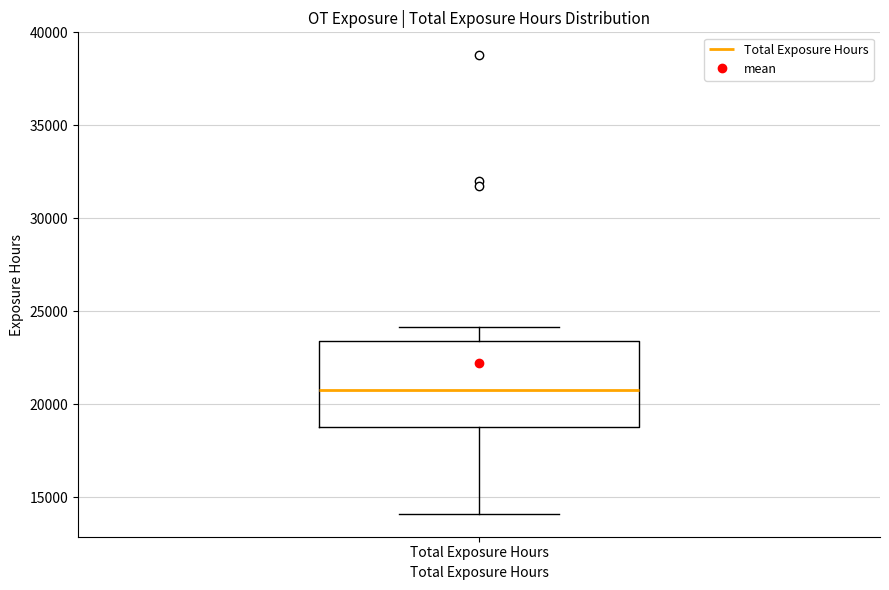

Transcribe this box plot: give where the median line is, the range the box spans, and where the two whiskers end, as read against the y-axis. The values are not printed on the chart, so give them approximately, as read against the axis.

median 21000, box 19000 to 23500, whiskers 14000 to 24000